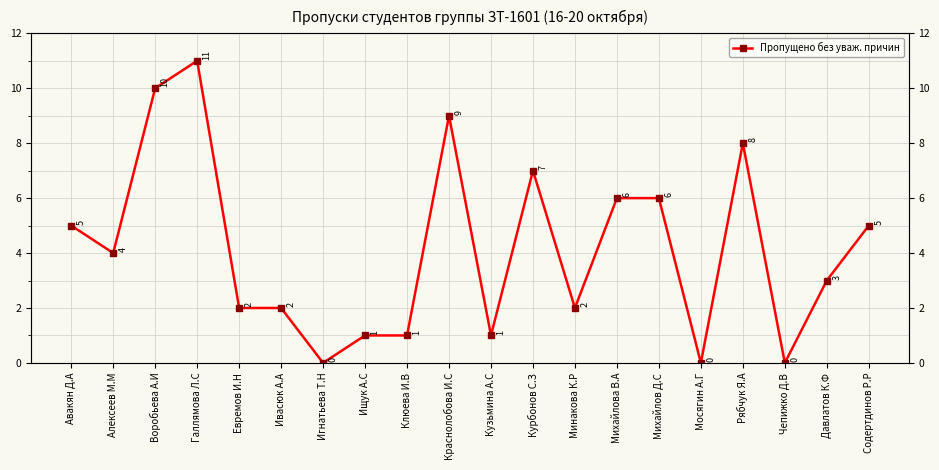

What is the label of the 6th point from the right?

Михайлов Д.С